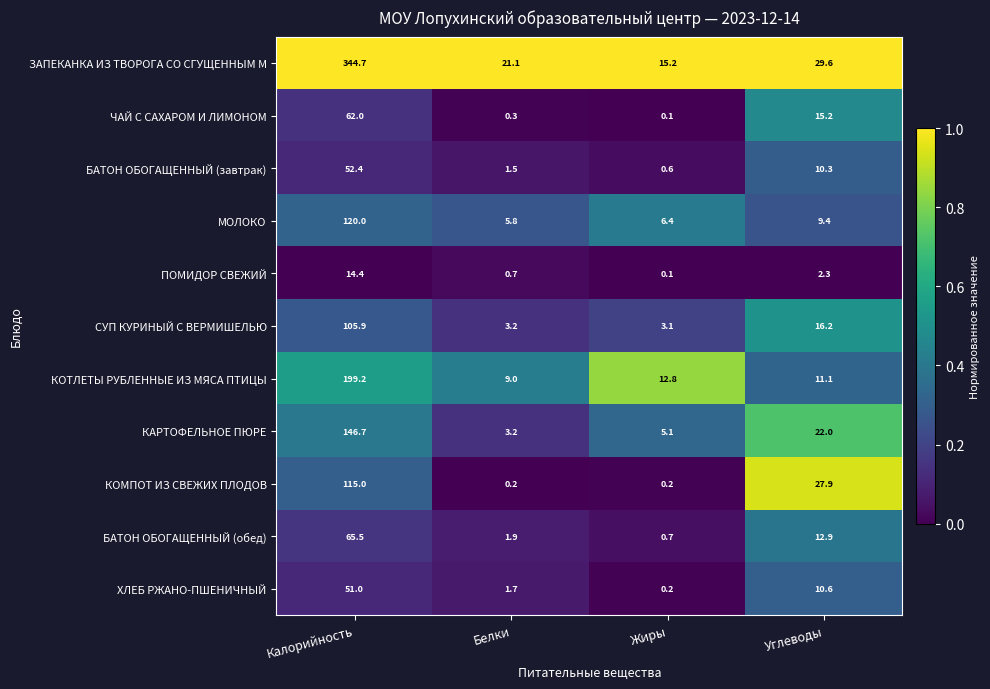

True or false: СУП КУРИНЫЙ С ВЕРМИШЕЛЬЮ has a value of 4.5 at Жиры.

False